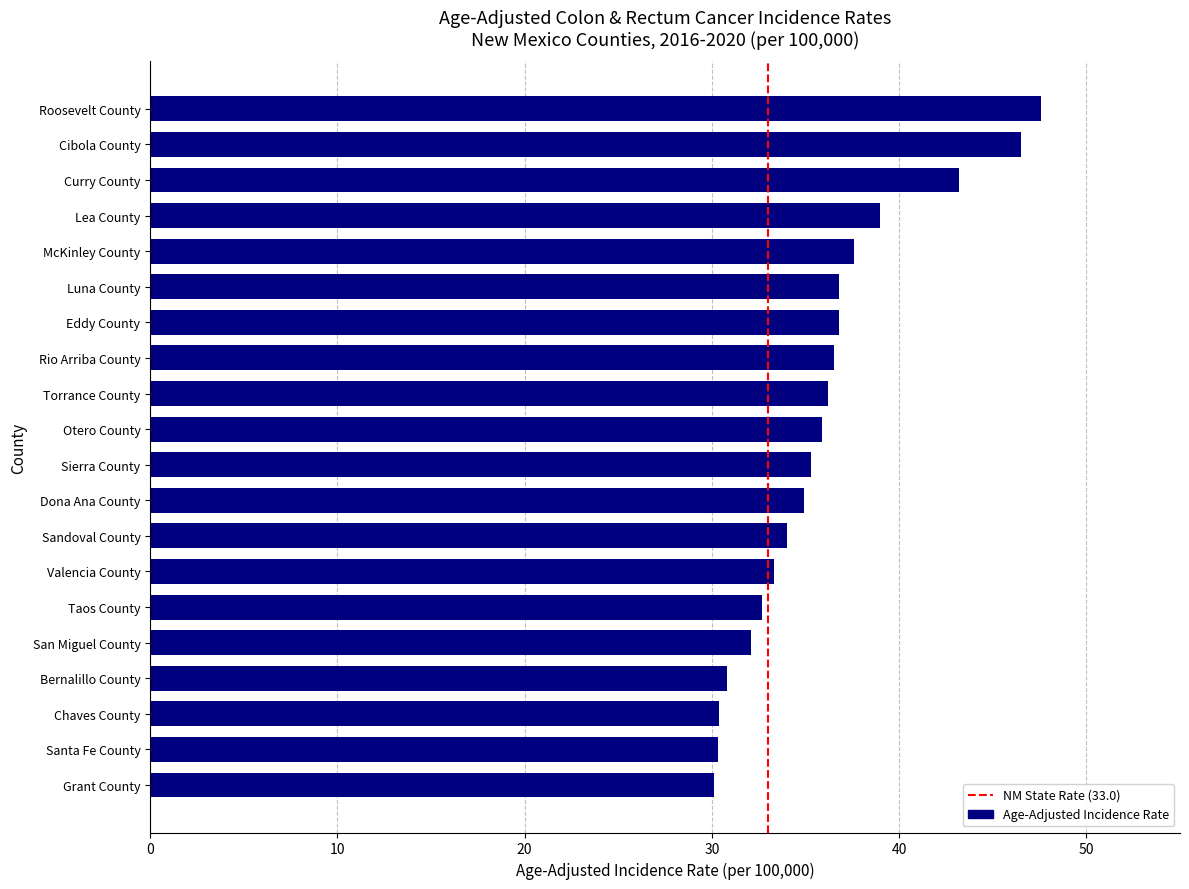

Count the number of categories in the chart.

20